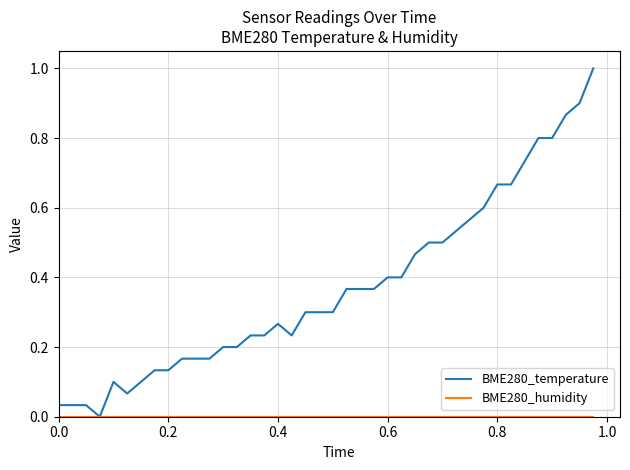

Which series has the widest spread of values?

BME280_temperature